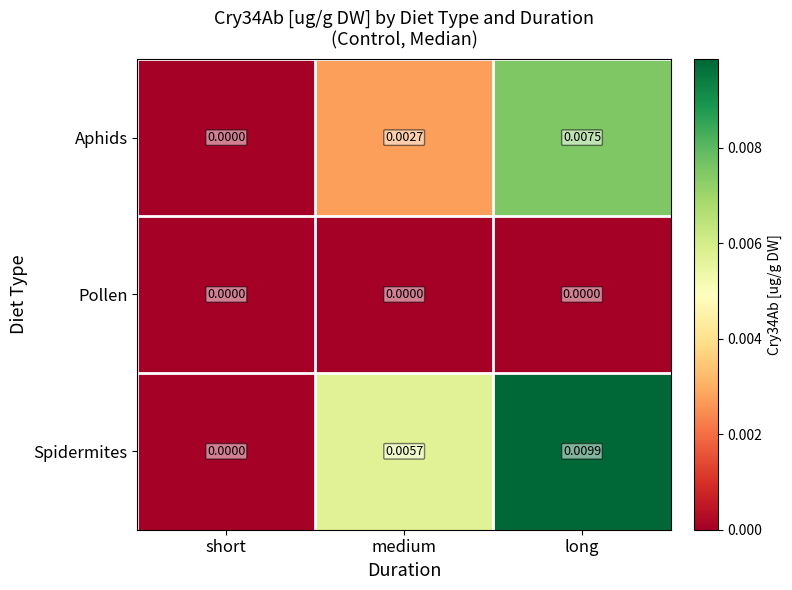

Which label corresponds to the largest value in the chart?

long